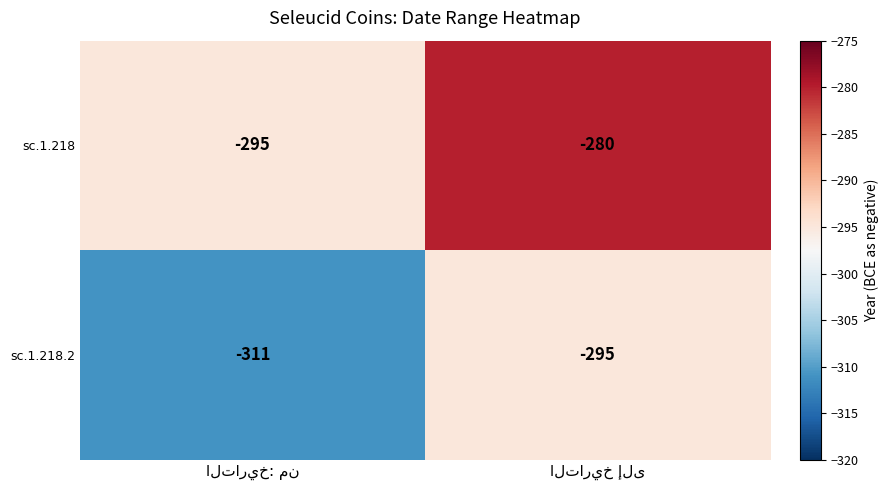

Which series has the largest total across all categories?

sc.1.218